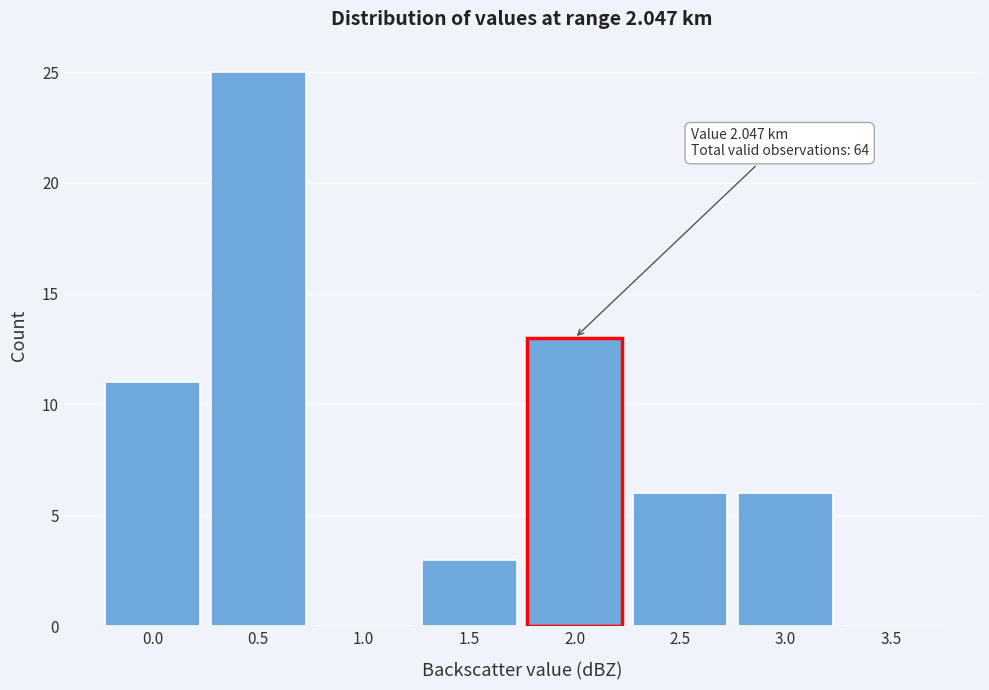

Reading left to right, what are all the values shown in this chart?

0.0=11	0.5=25	1.0=0	1.5=3	2.0=13	2.5=6	3.0=6	3.5=0